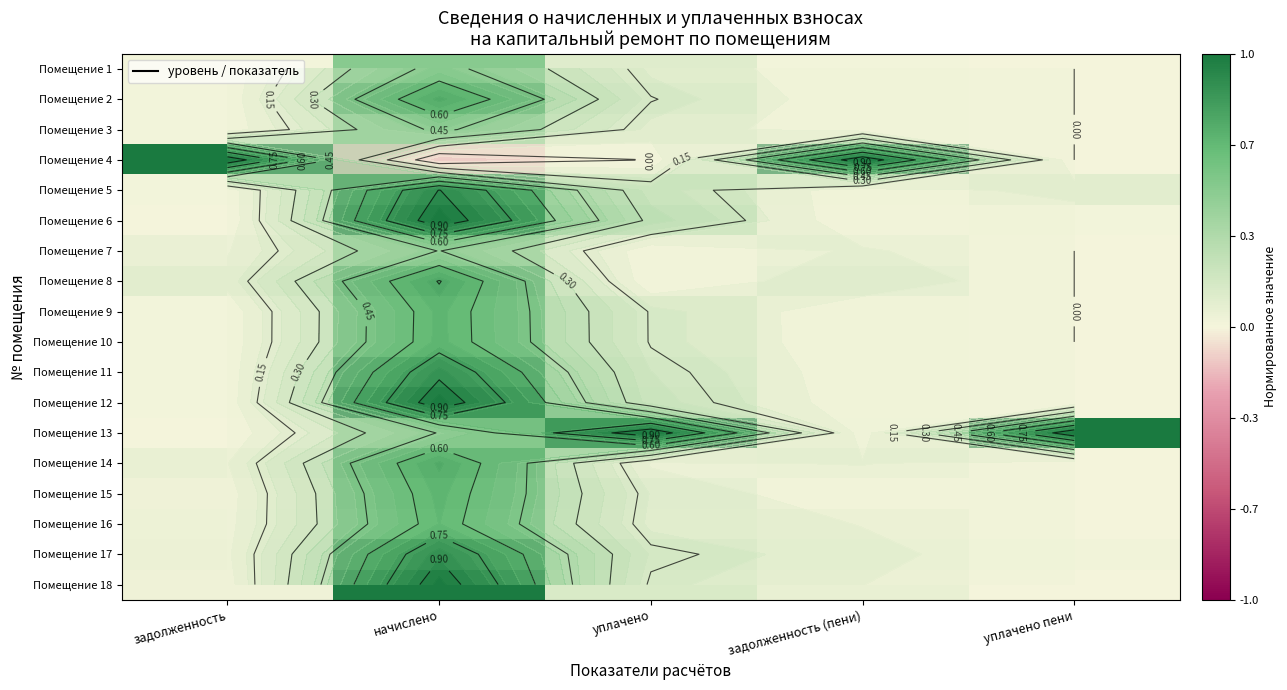

How many values in Помещение 2 are above zero?

4